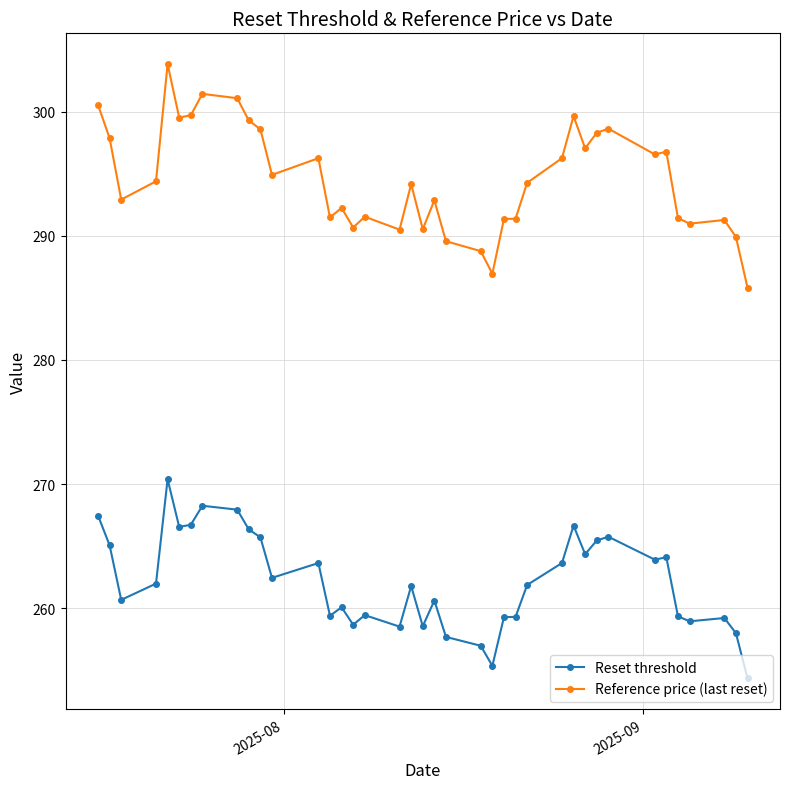

List the series in order of their overall mean, highest first.

Reference price (last reset), Reset threshold